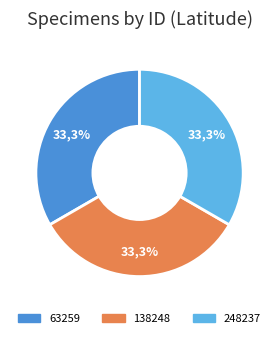

What percentage is the 248237 slice, to the nearest percent?

33%